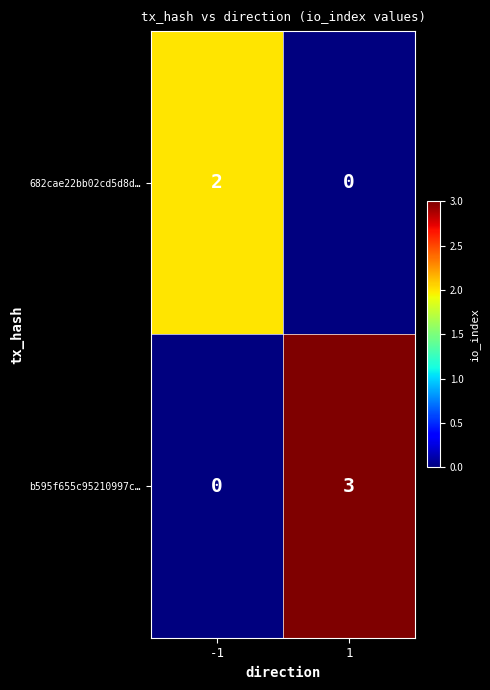

Between -1 and 1, which series saw the biggest shift?

b595f655c95210997c…